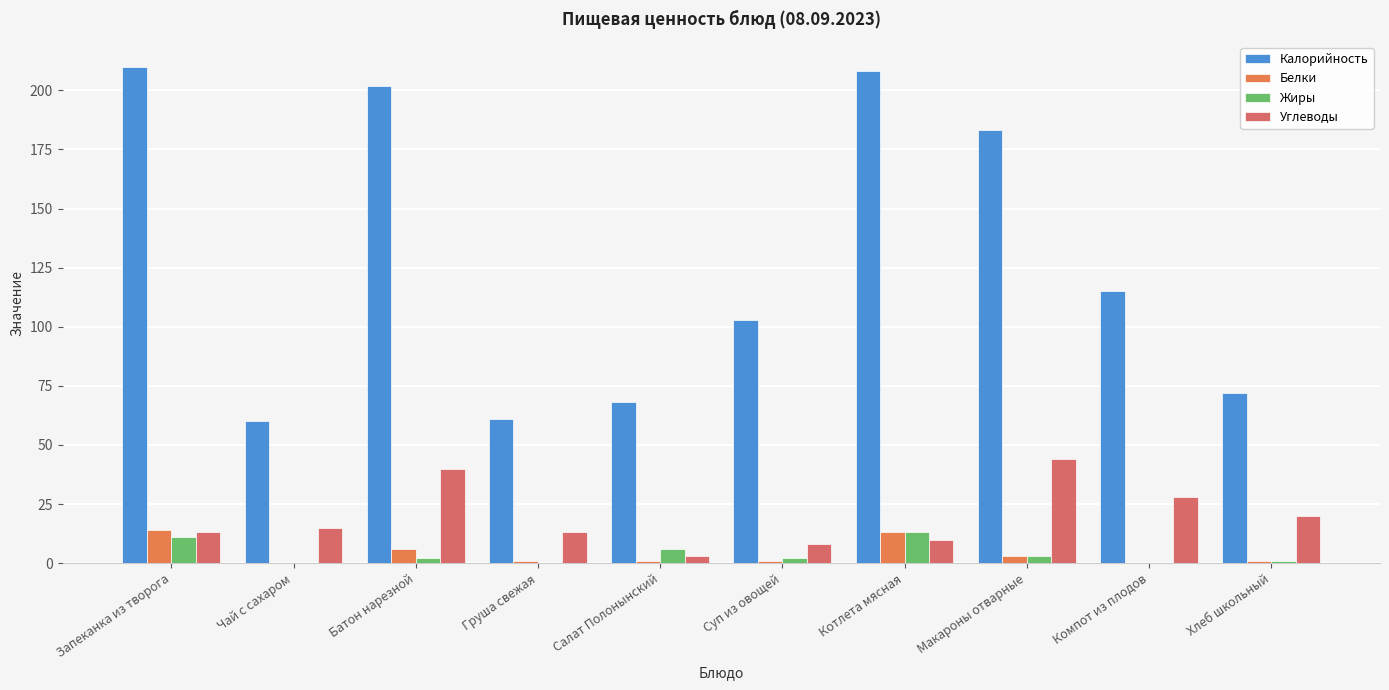

Rank the categories by Белки value from highest to lowest.

Запеканка из творога, Котлета мясная, Батон нарезной, Макароны отварные, Груша свежая, Салат Полонынский, Суп из овощей, Хлеб школьный, Чай с сахаром, Компот из плодов